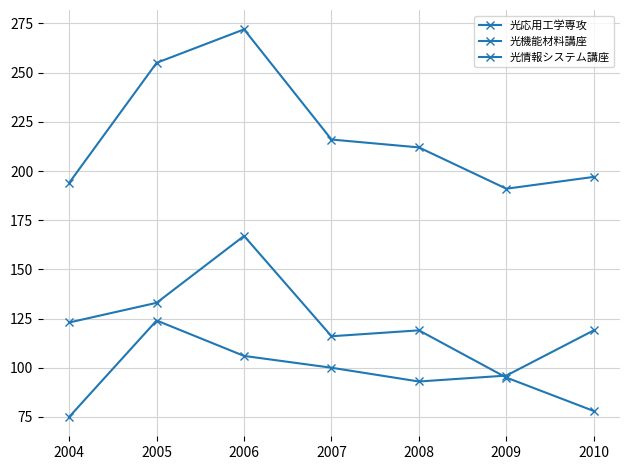

At 2008, list the series in order from smallest to largest.

光機能材料講座, 光情報システム講座, 光応用工学専攻